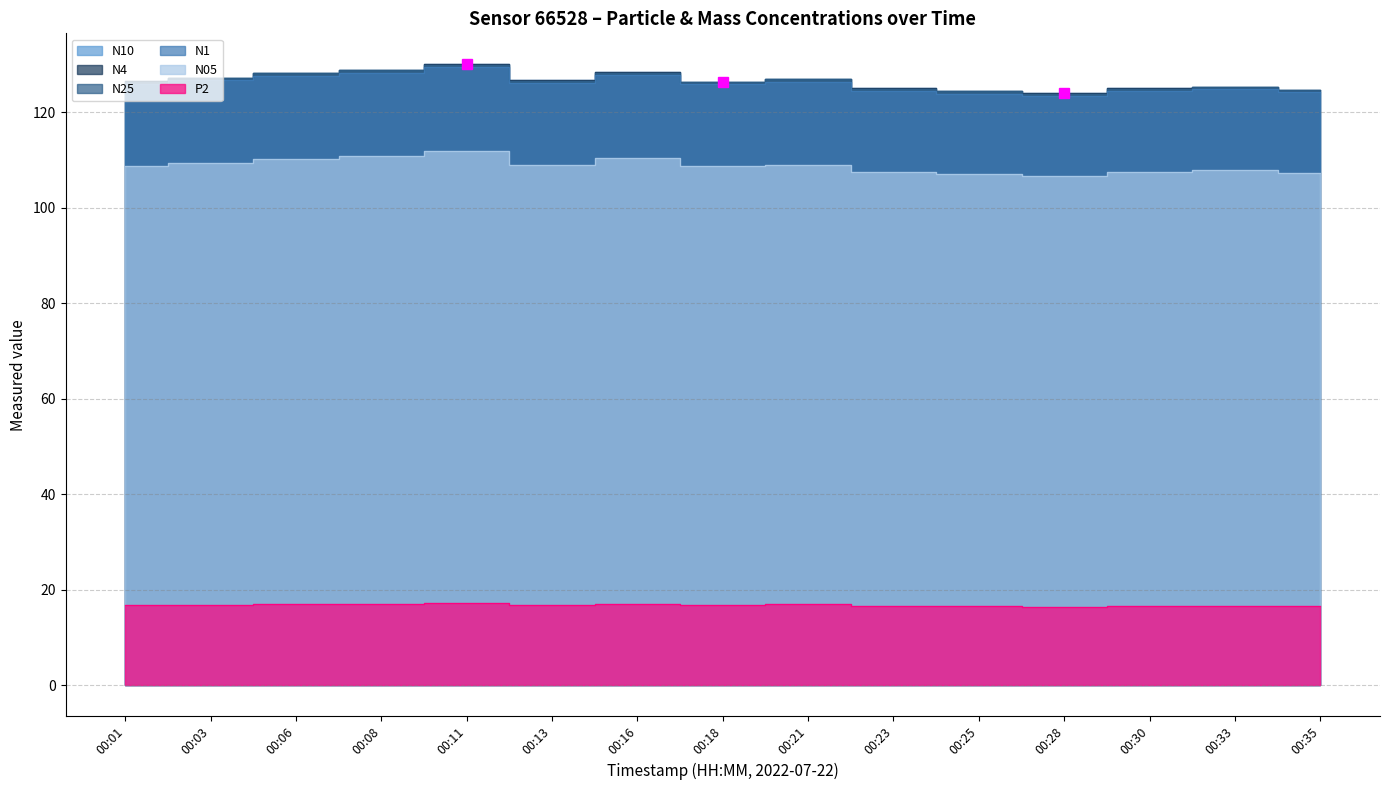

How many data points in N1 are above 125?

9